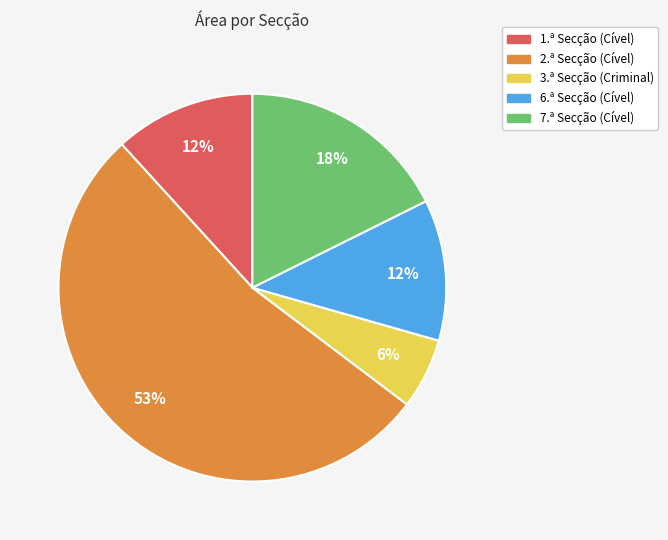

True or false: 7.ª Secção (Cível) accounts for 18% of the total.

True